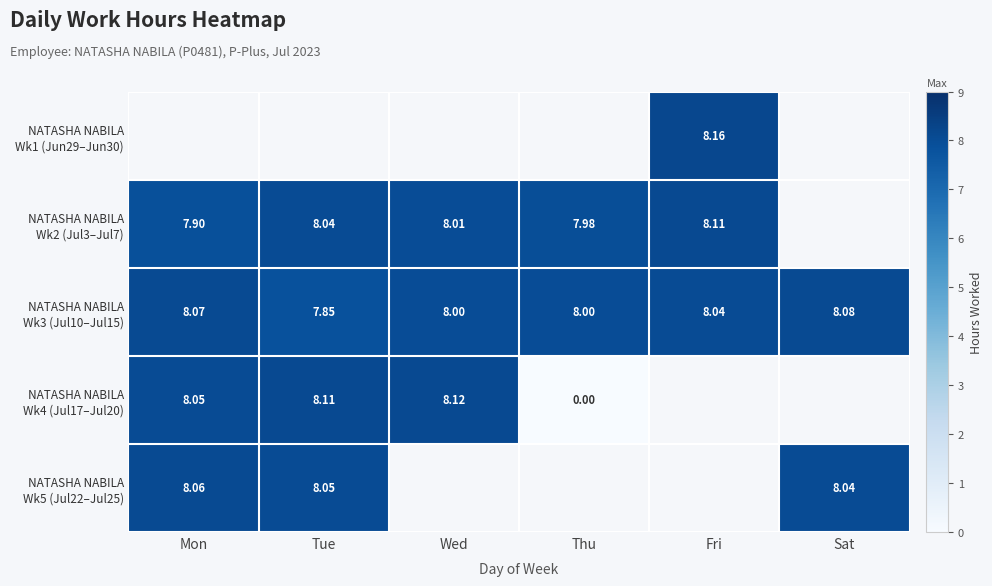

What is the spread (max minus min) of values at Fri?

0.1